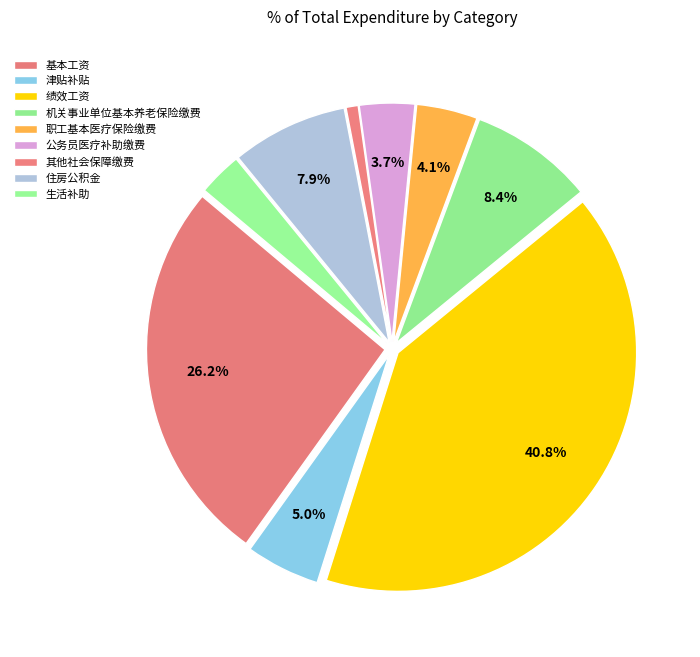

Rank the categories by value from highest to lowest.

绩效工资, 基本工资, 机关事业单位基本养老保险缴费, 住房公积金, 津贴补贴, 职工基本医疗保险缴费, 公务员医疗补助缴费, 生活补助, 其他社会保障缴费